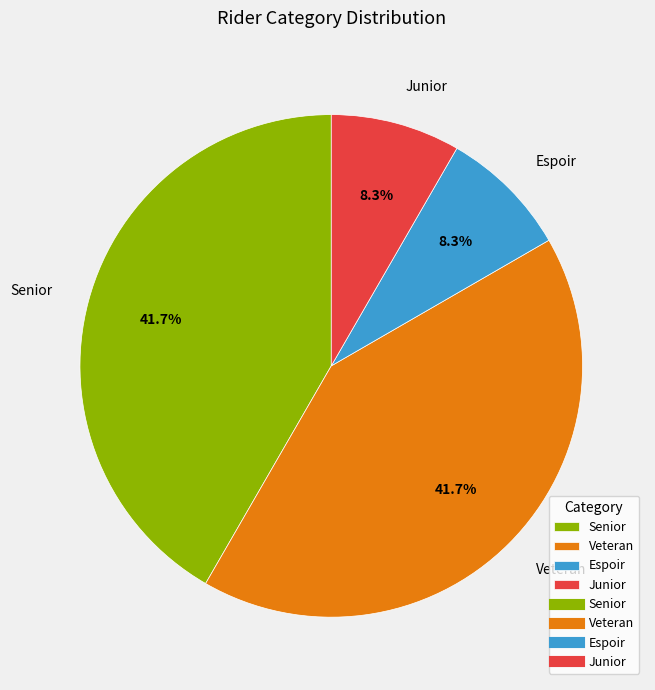

What percentage do Senior and Junior together represent?

50.0%